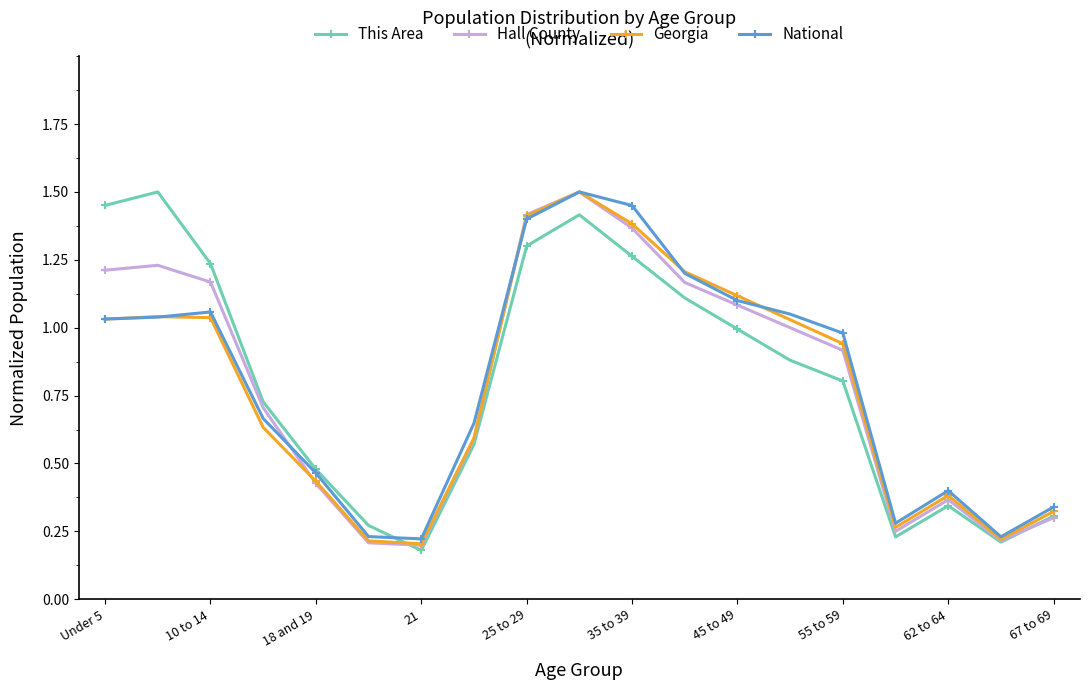

In This Area, how many points are lower than both neighbors (excluding endpoints)?

3